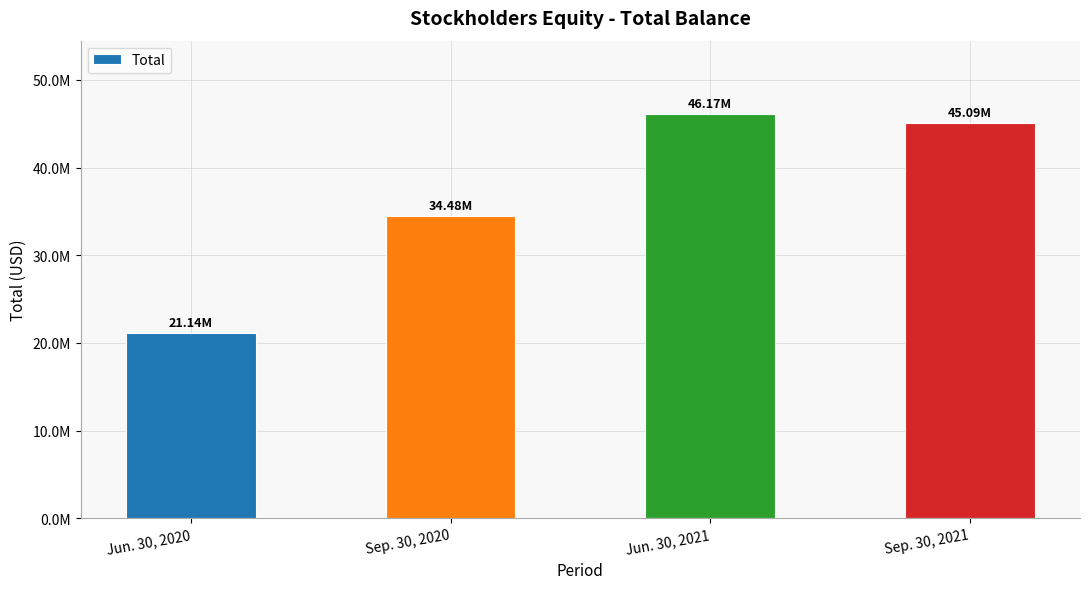

Which category has the highest value across all series?

Jun. 30, 2021